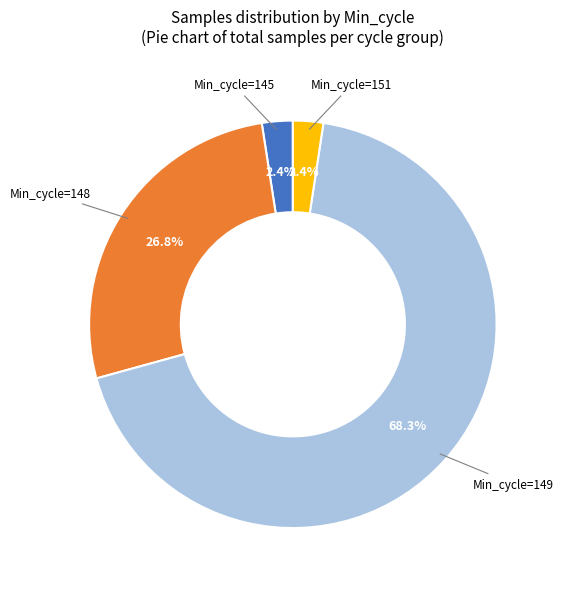

Between Min_cycle=148 and Min_cycle=149, which is larger?

Min_cycle=149